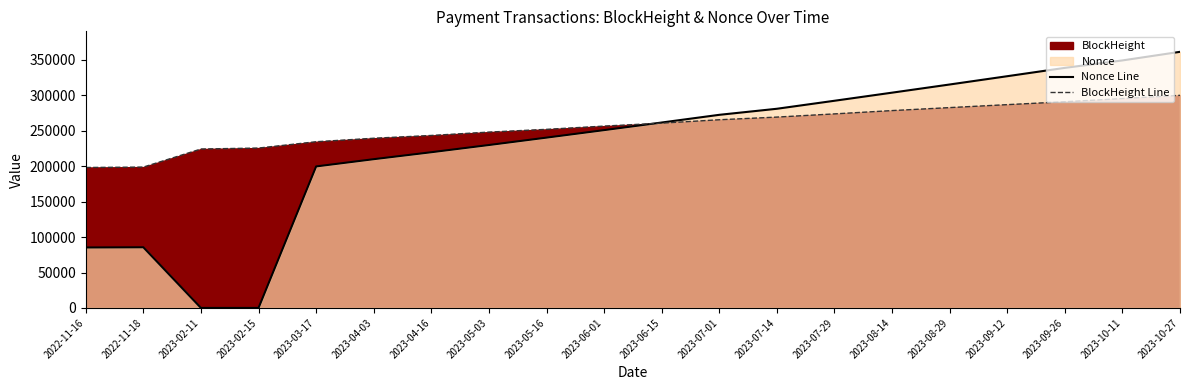

Rank the series by their maximum value, from highest to lowest.

Nonce Line, BlockHeight Line